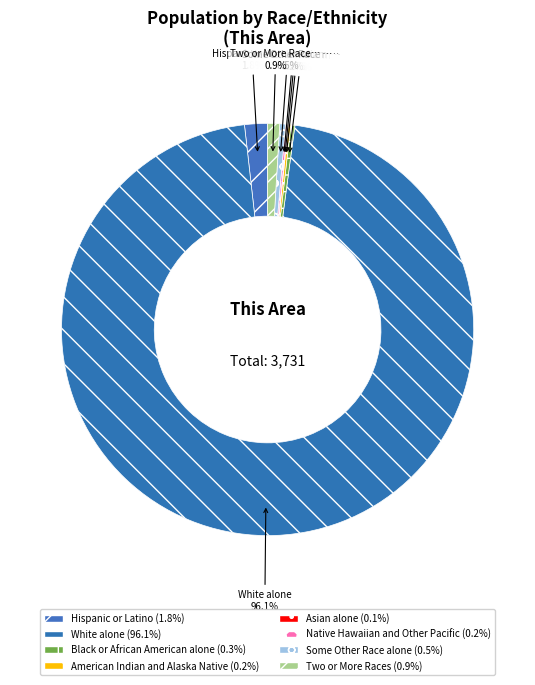

What percentage do Two or More Races and Hispanic or Latino together represent?

2.7%